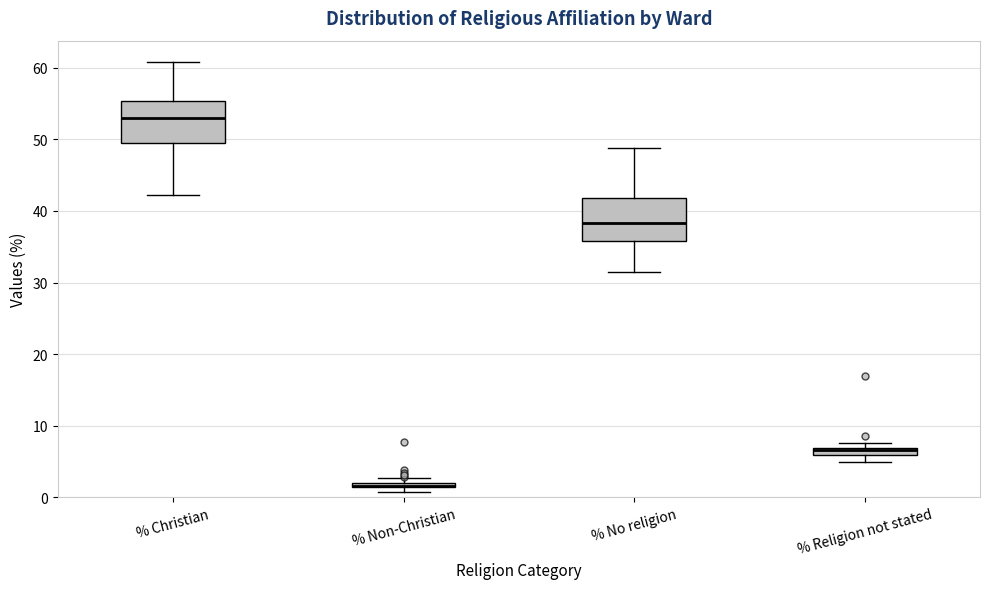

Where is the lower edge of the box for % Non-Christian on the y-axis? The values are not printed on the chart, so give them approximately, as read against the axis.

1